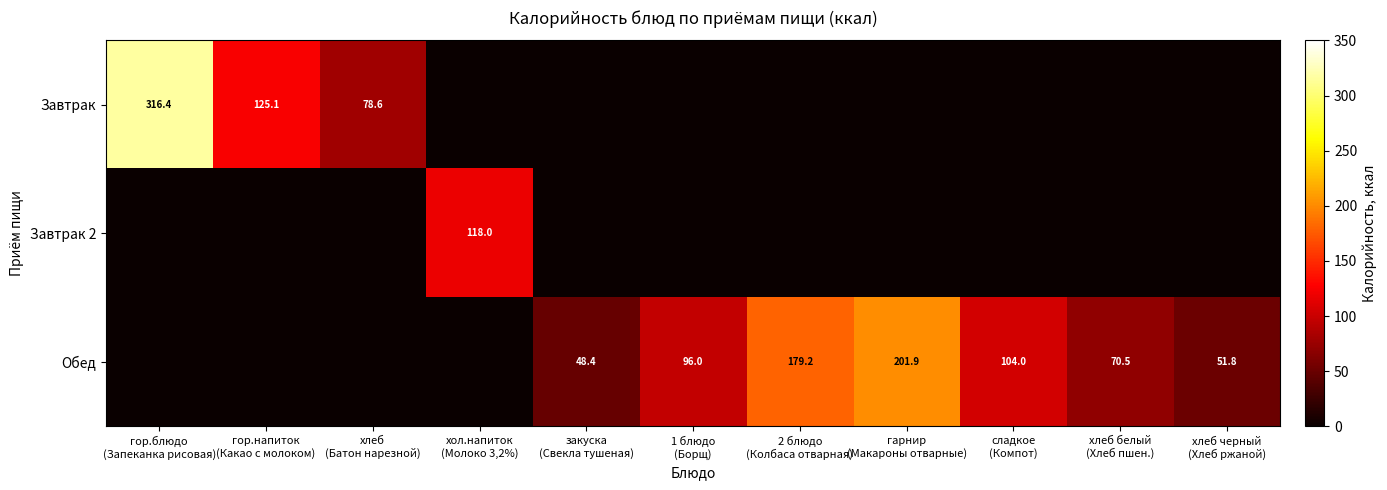

How many values in the Завтрак 2 series exceed 0?

1